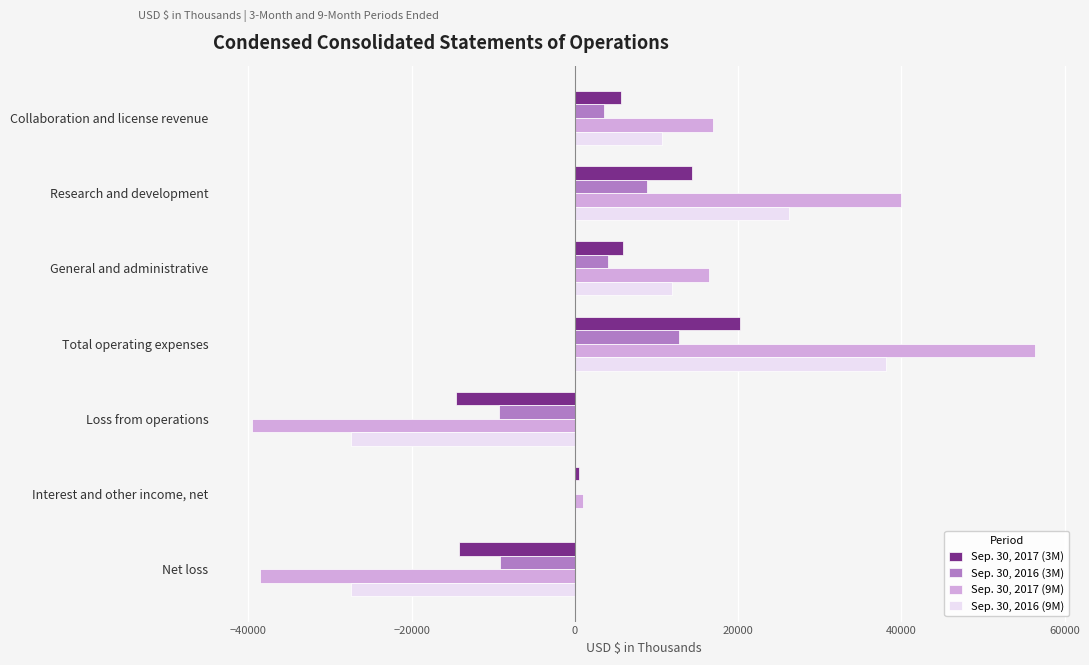

True or false: Sep. 30, 2017 (9M) has a value of 11223 at Research and development.

False